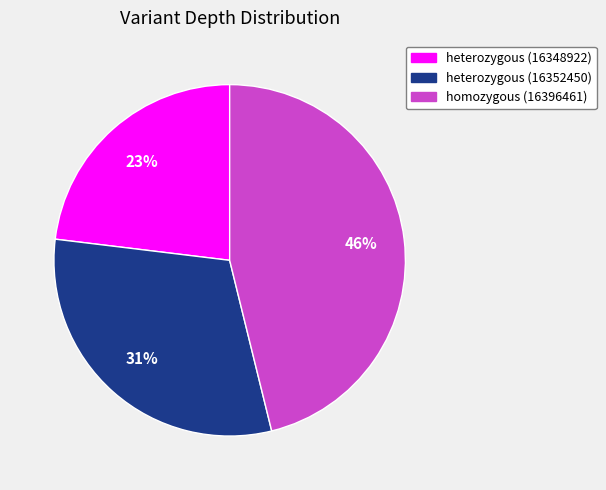

Count the number of slices in the pie.

3